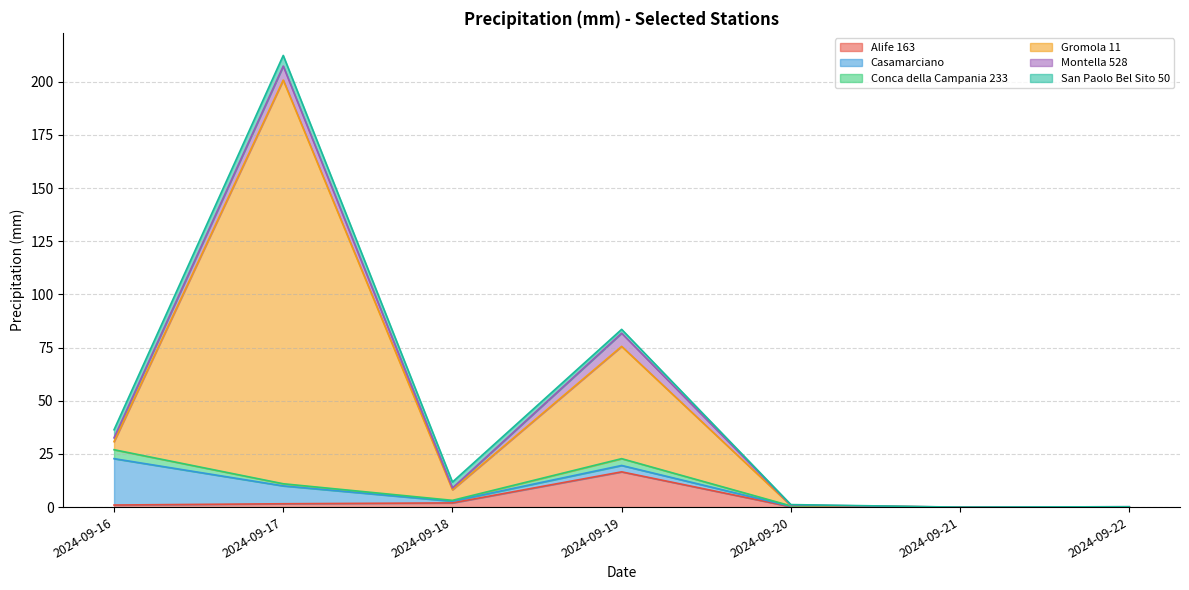

At which category is the sum across all series the highest?

2024-09-17